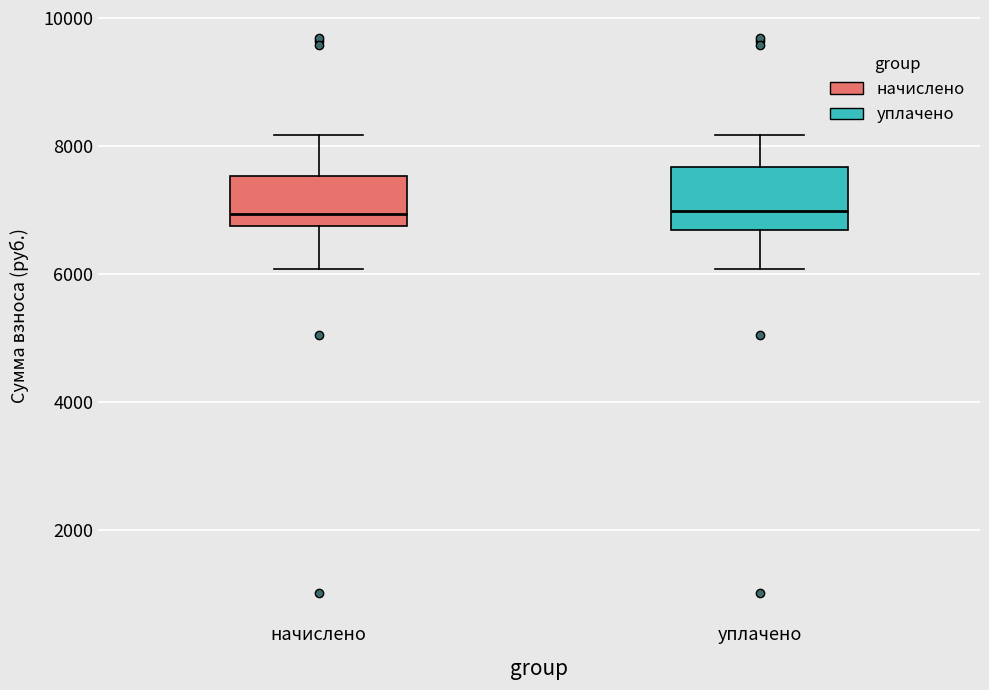

Reading left to right, transcribe this box plot: for each box, give where its median line is, the range the box spans, and where its two whiskers end, as read against the y-axis. The values are not printed on the chart, so give them approximately, as read against the axis.

начислено: median 7000, box 6800 to 7600, whiskers 6000 to 8200
уплачено: median 7000, box 6600 to 7600, whiskers 6000 to 8200